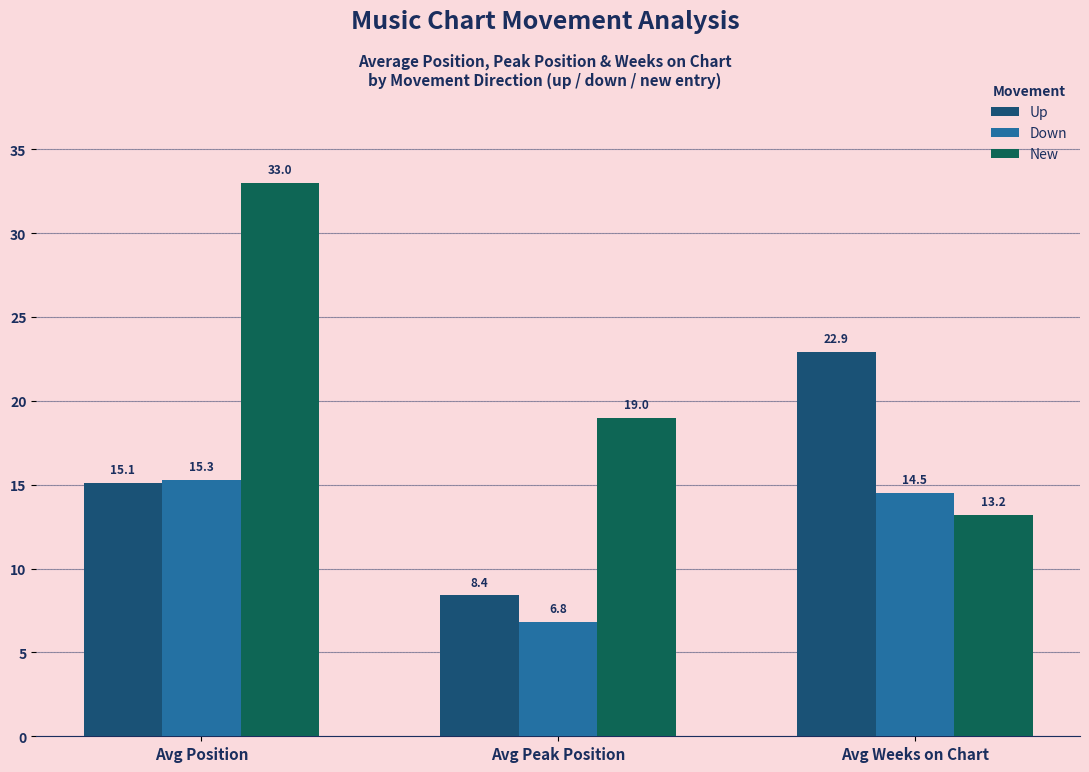

What is the label of the 1st bar from the left?

Avg Position